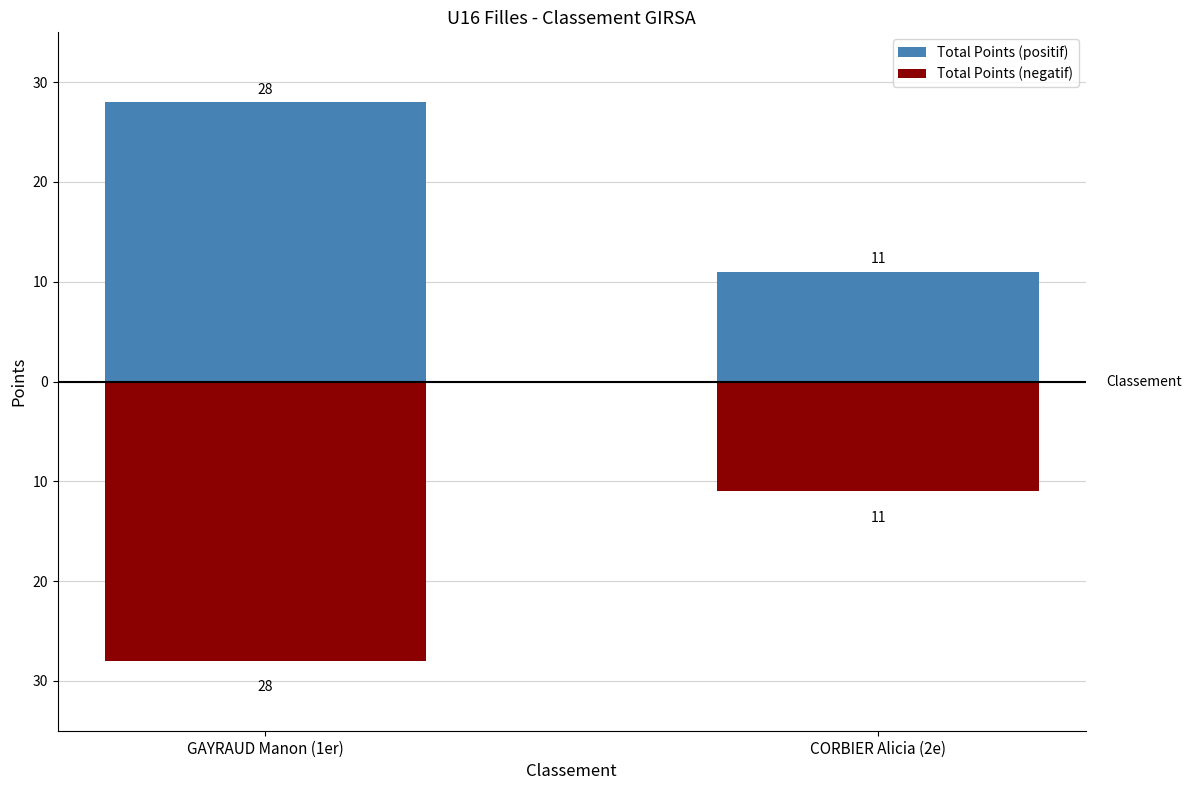

What is the label of the 2nd bar from the right?

GAYRAUD Manon (1er)